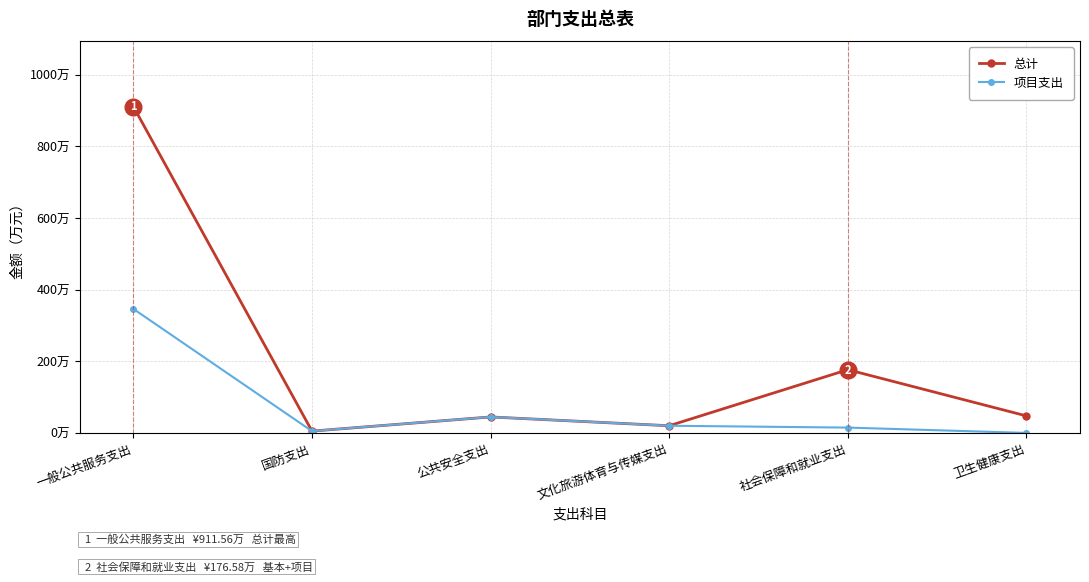

Rank the categories by 项目支出 value from highest to lowest.

一般公共服务支出, 公共安全支出, 文化旅游体育与传媒支出, 社会保障和就业支出, 国防支出, 卫生健康支出